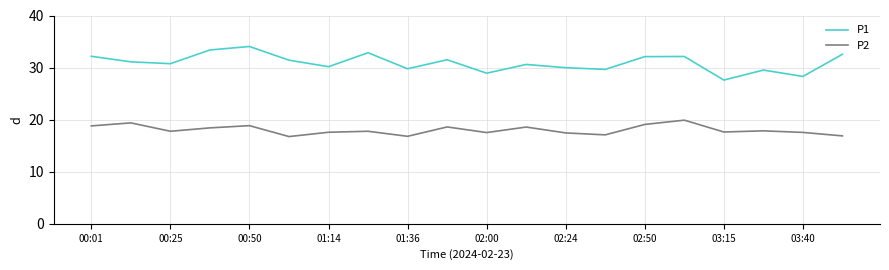

Which series has the largest total across all categories?

P1